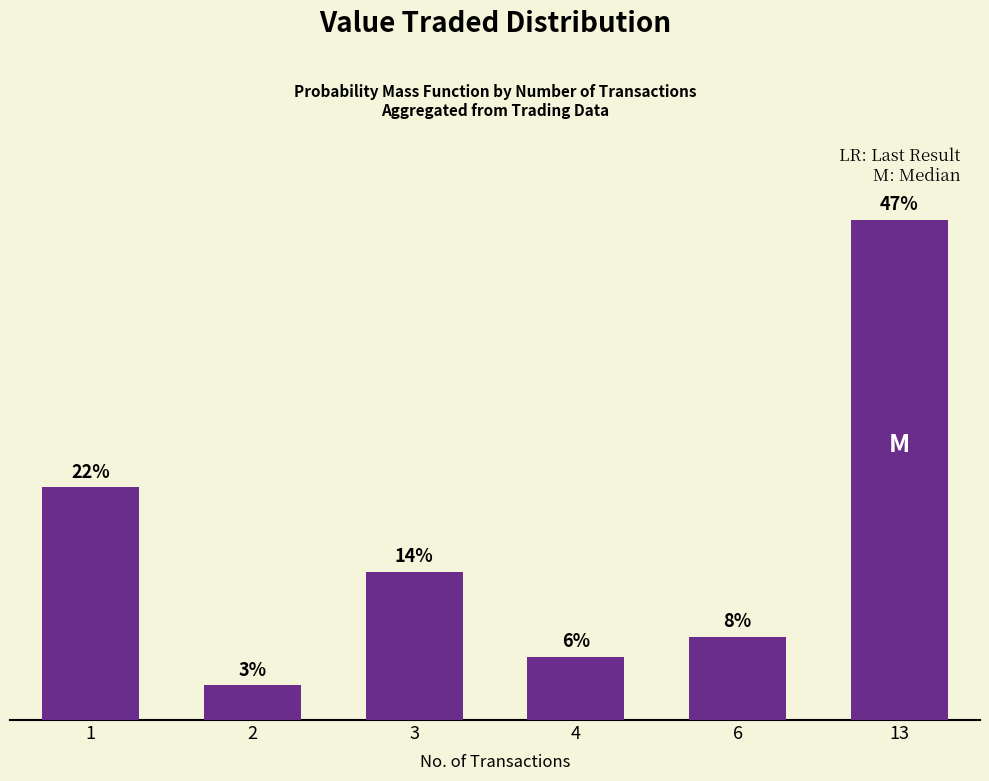

Rank the categories by value from highest to lowest.

13, 1, 3, 6, 4, 2